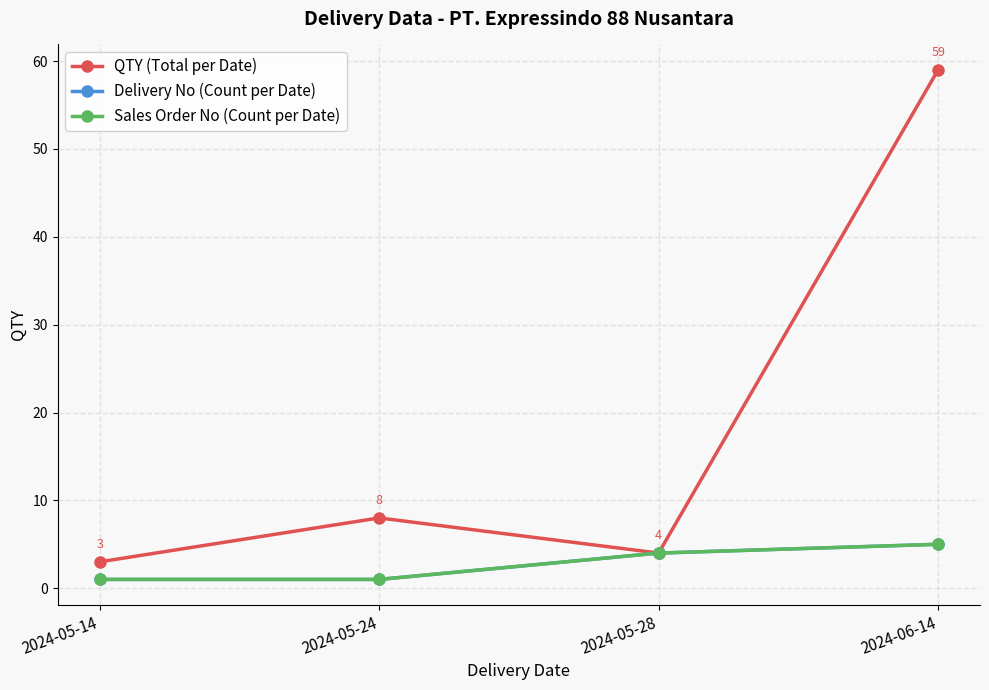

What is the highest value of the QTY (Total per Date) series?

59